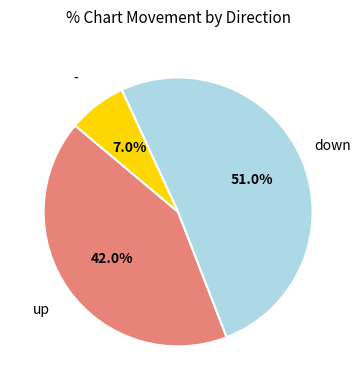

Count the number of slices in the pie.

3